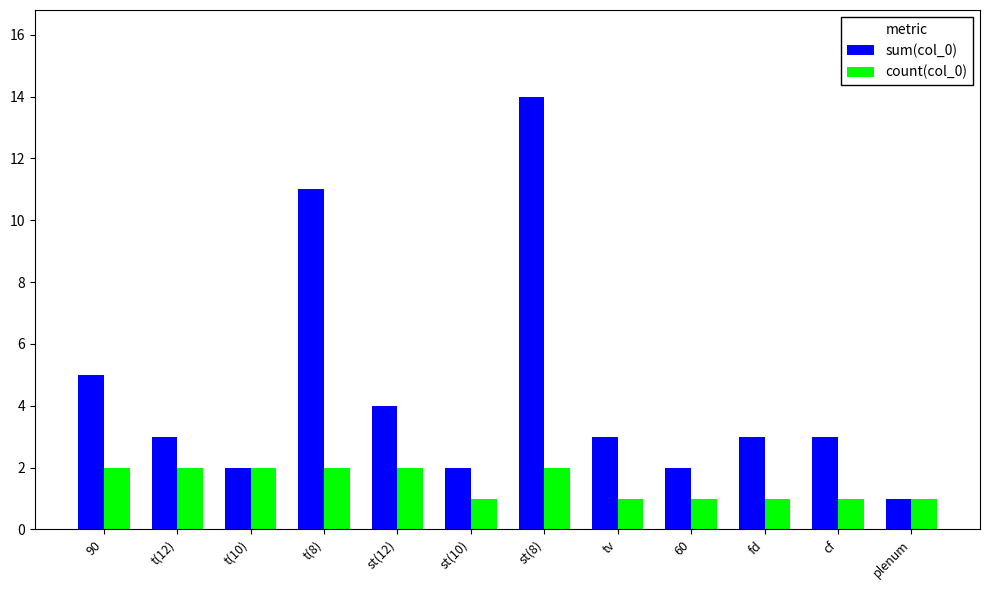

Between st(12) and 60, which series saw the biggest shift?

sum(col_0)